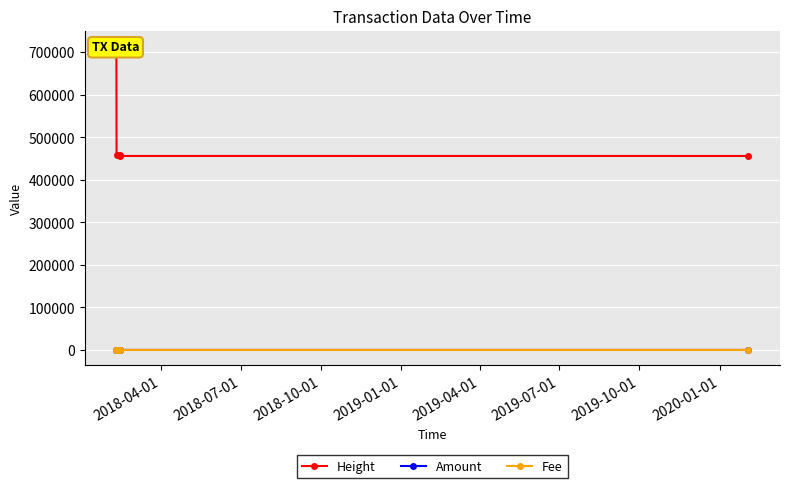

What is the difference between the maximum and second lowest values in the Height series?

258806.0